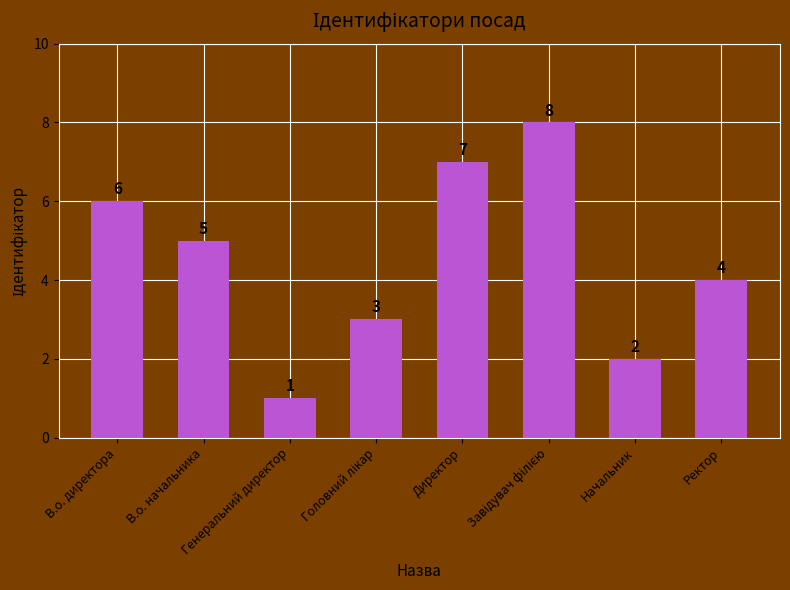

At which label does the data first exceed 5?

В.о. директора